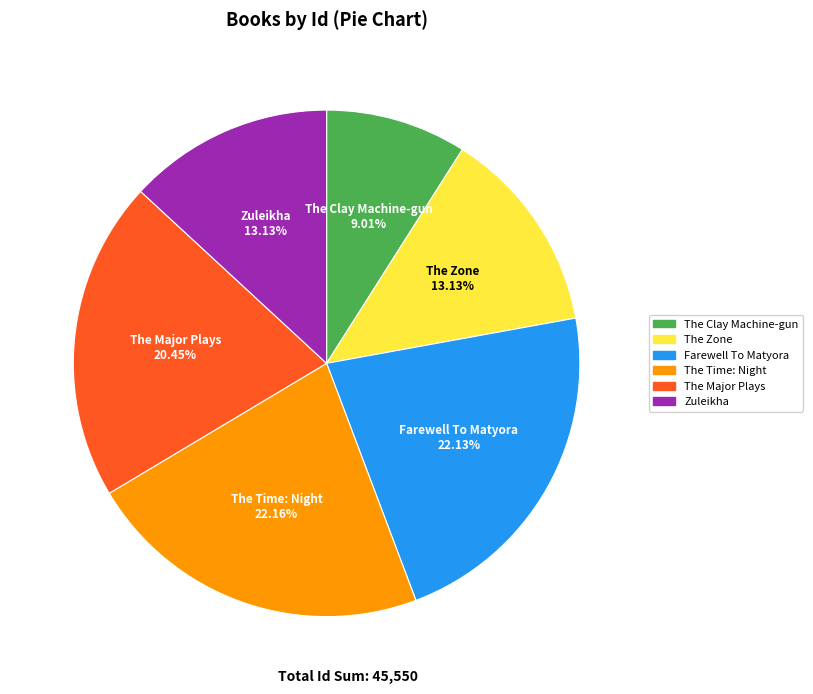

Does any single category account for the majority?

No